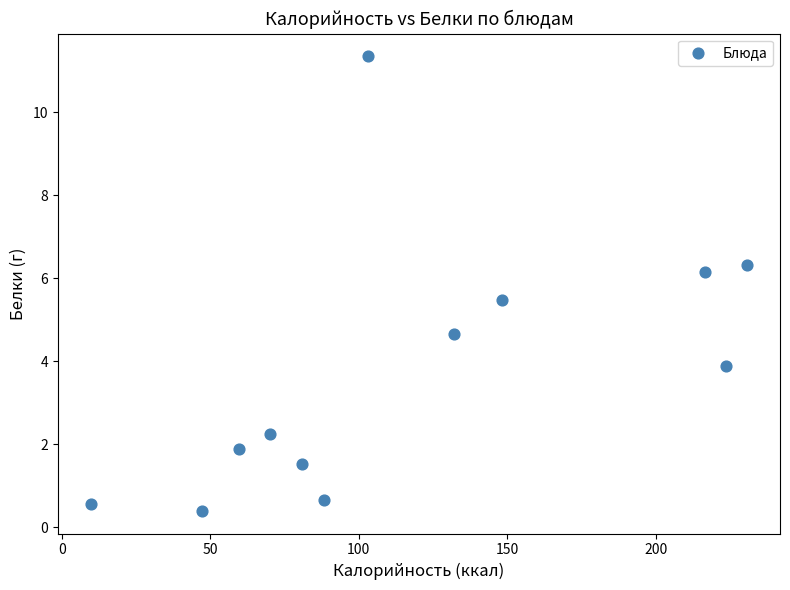

What Y value in the scatter plot is closest to 5?

4.7